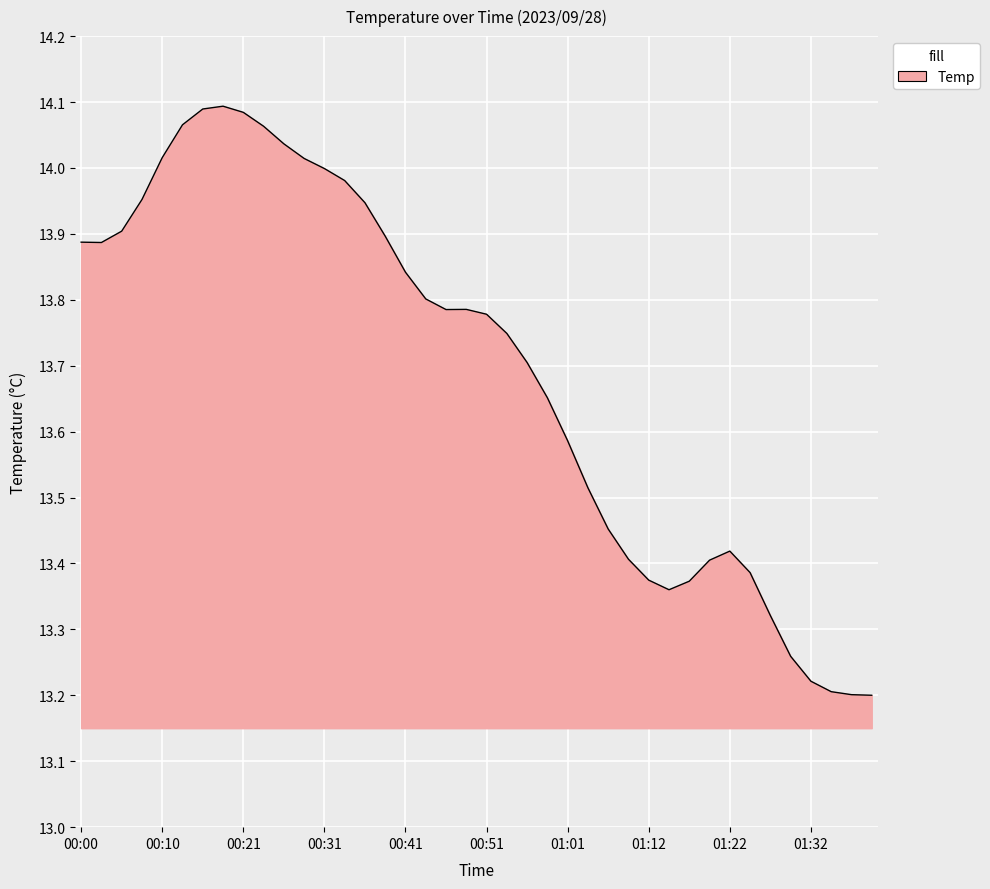

What is the difference between the maximum and minimum values?

0.9